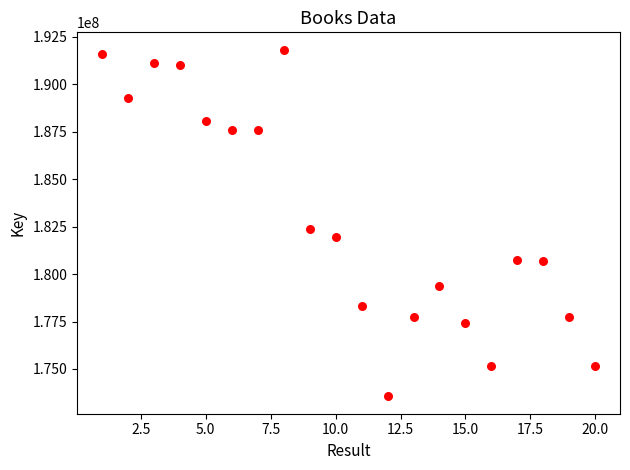

What is the range of X values (max minus min)?

19